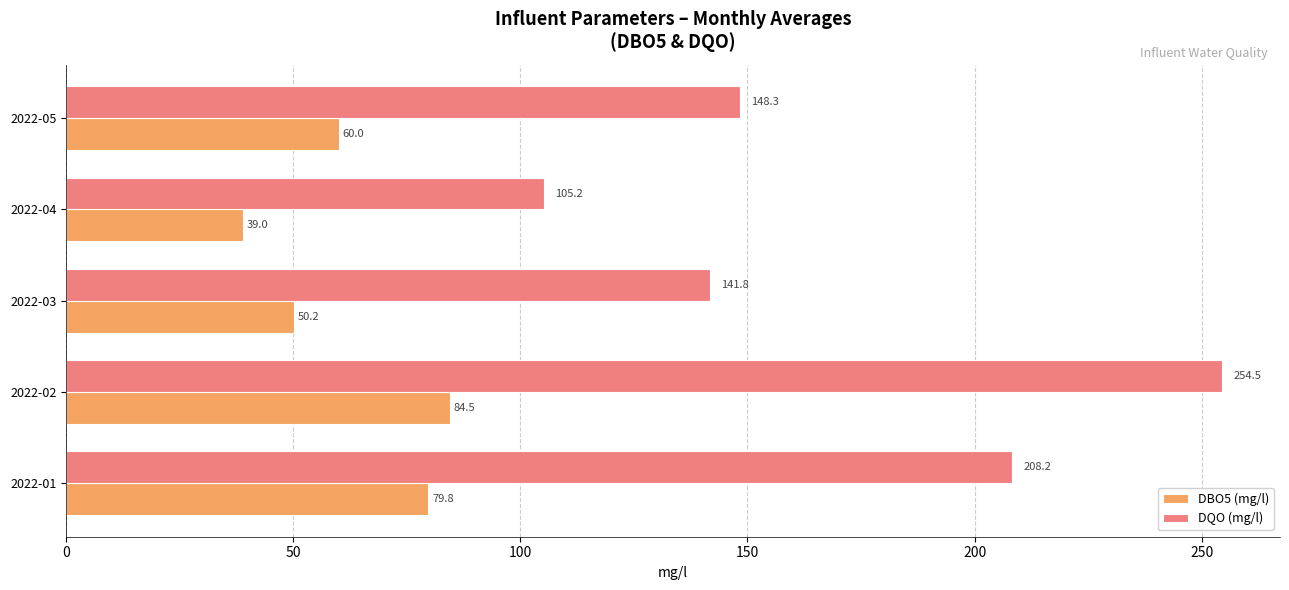

What is the difference between the highest and lowest values at 2022-04?

66.2